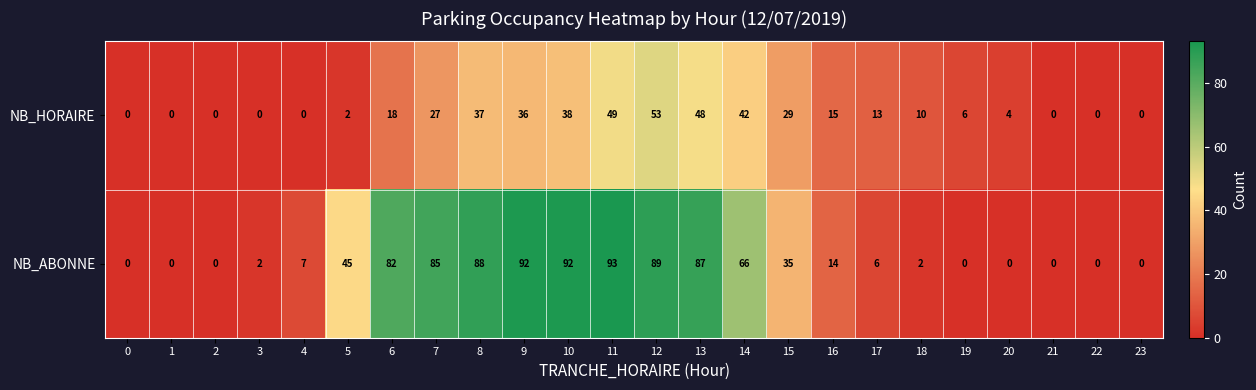

Which label corresponds to the largest value in the chart?

11